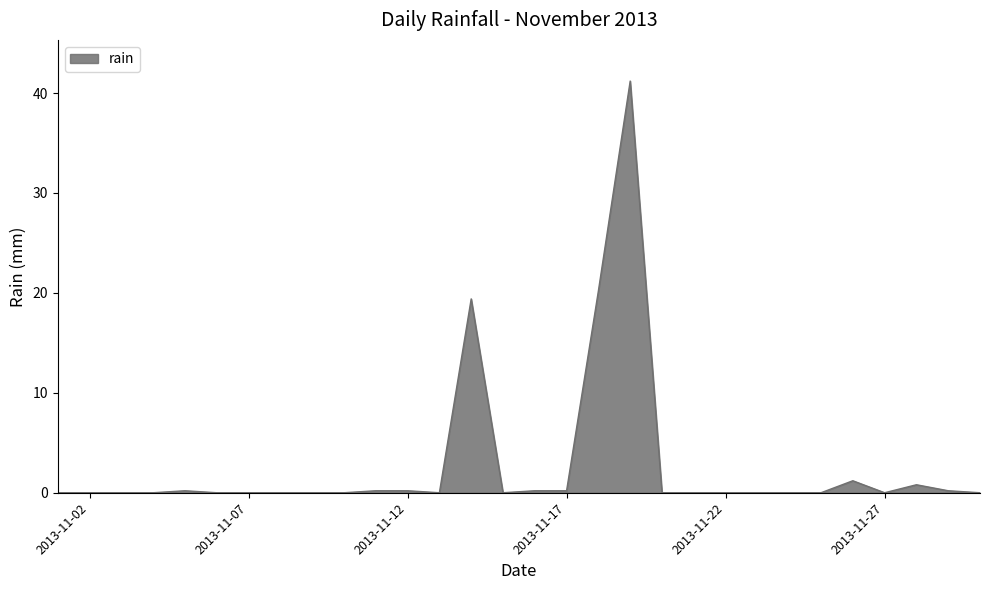

What is the maximum value shown in the chart?

41.2